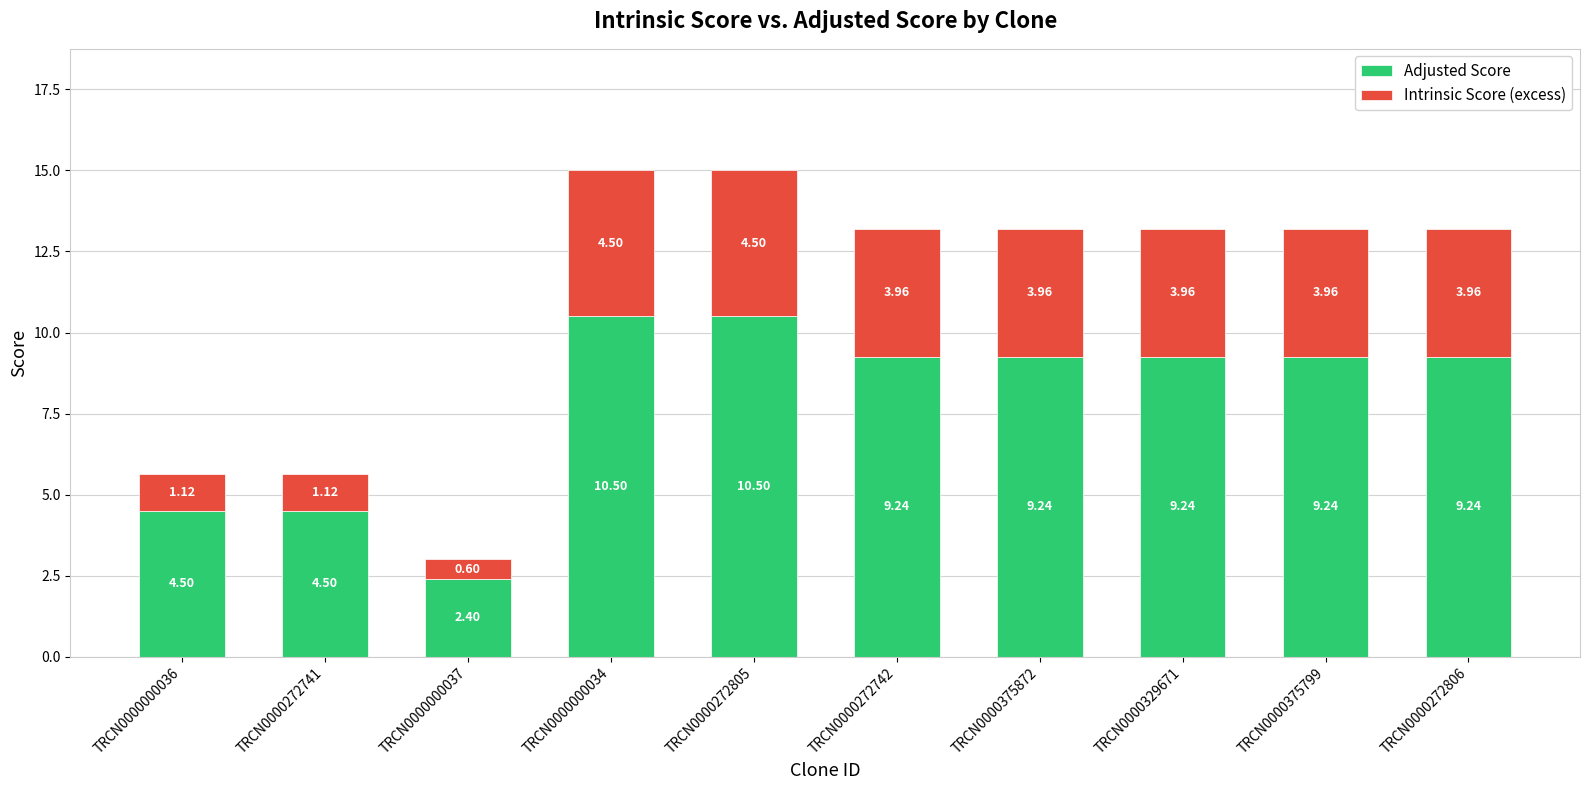

What is the total value across all series at TRCN0000375872?

13.2